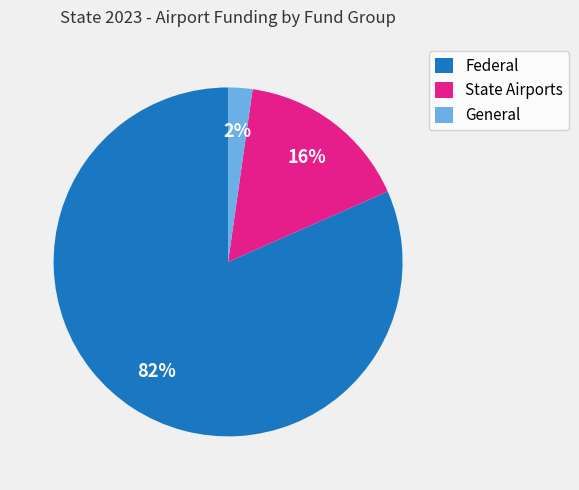

Which has a higher value, General or Federal?

Federal